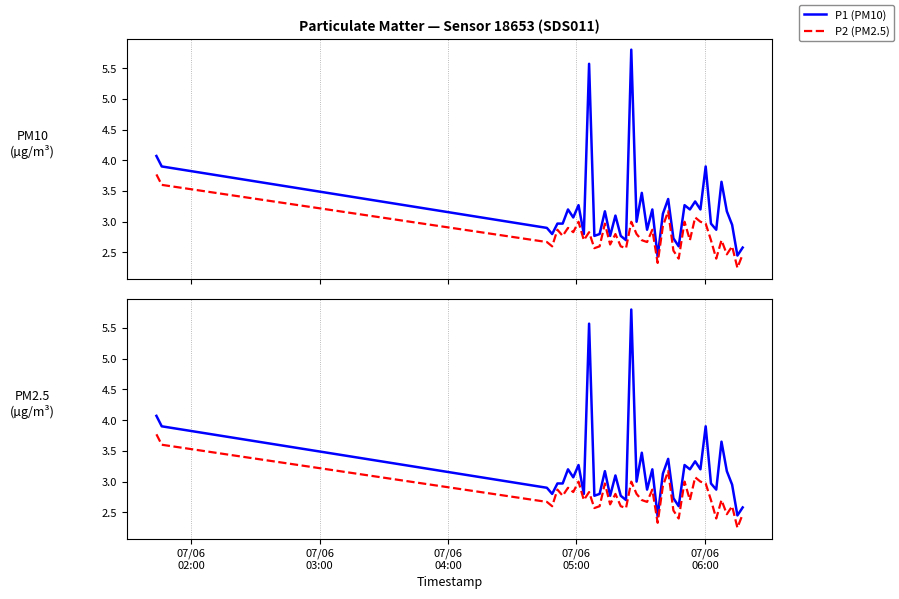

Rank the series by their maximum value, from highest to lowest.

P1 (PM10), P2 (PM2.5)